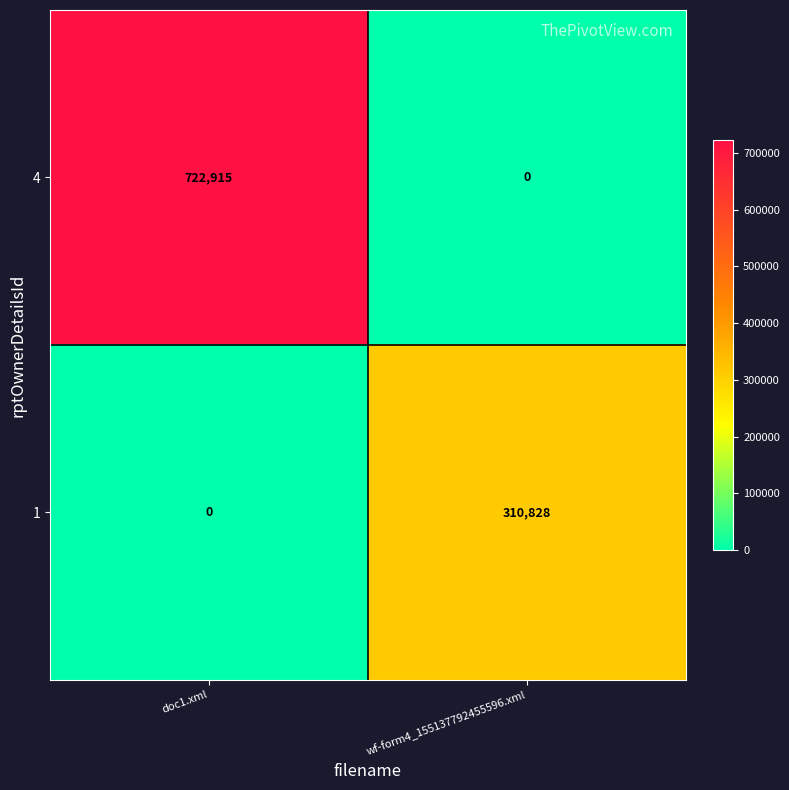

What is the maximum value shown in the chart?

722915